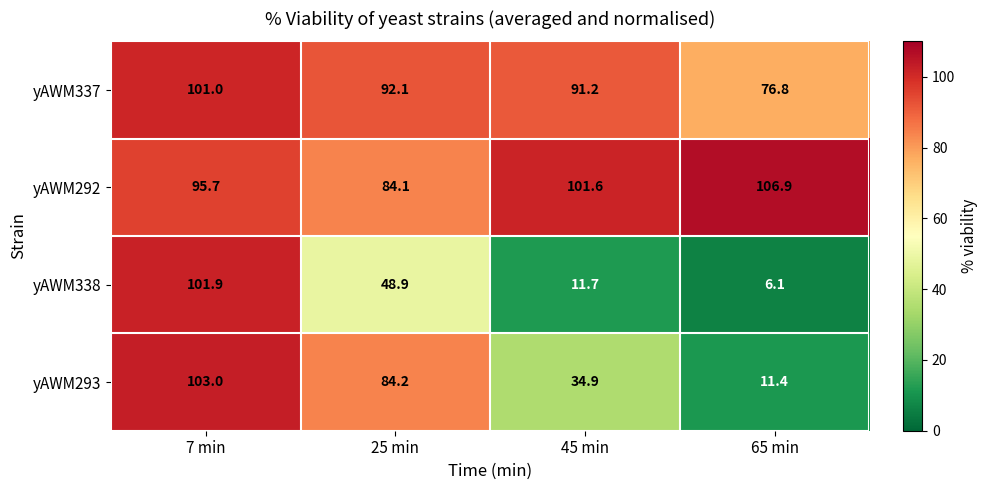

Reading left to right, extract all data points from this chart.

yAWM337: 101.0	92.1	91.2	76.8
yAWM292: 95.7	84.1	101.6	106.9
yAWM338: 101.9	48.9	11.7	6.1
yAWM293: 103.0	84.2	34.9	11.4